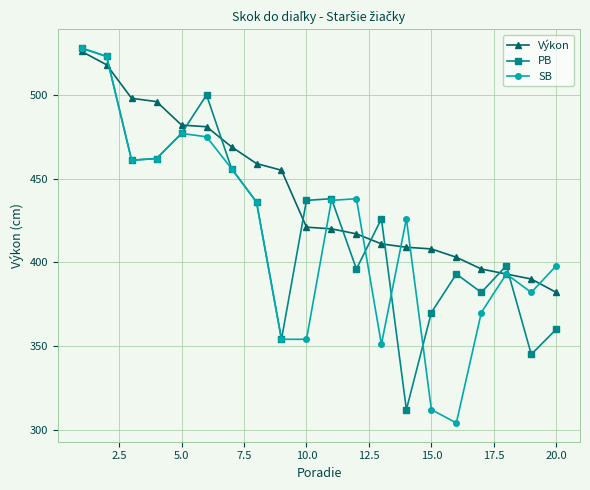

How many intersections are there between Výkon and PB?

9